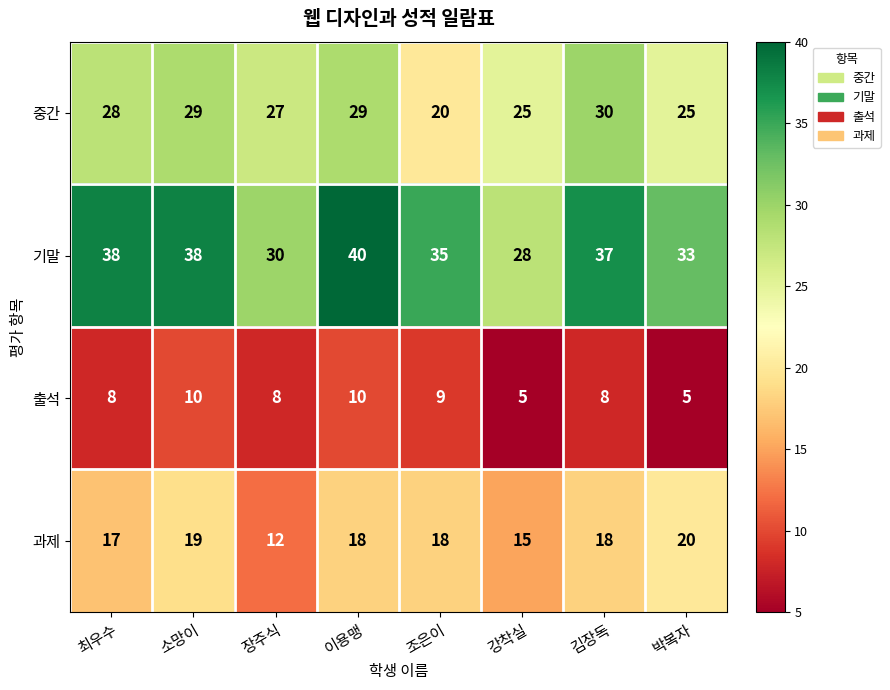

What is the approximate value of 출석 at 최우수?

8